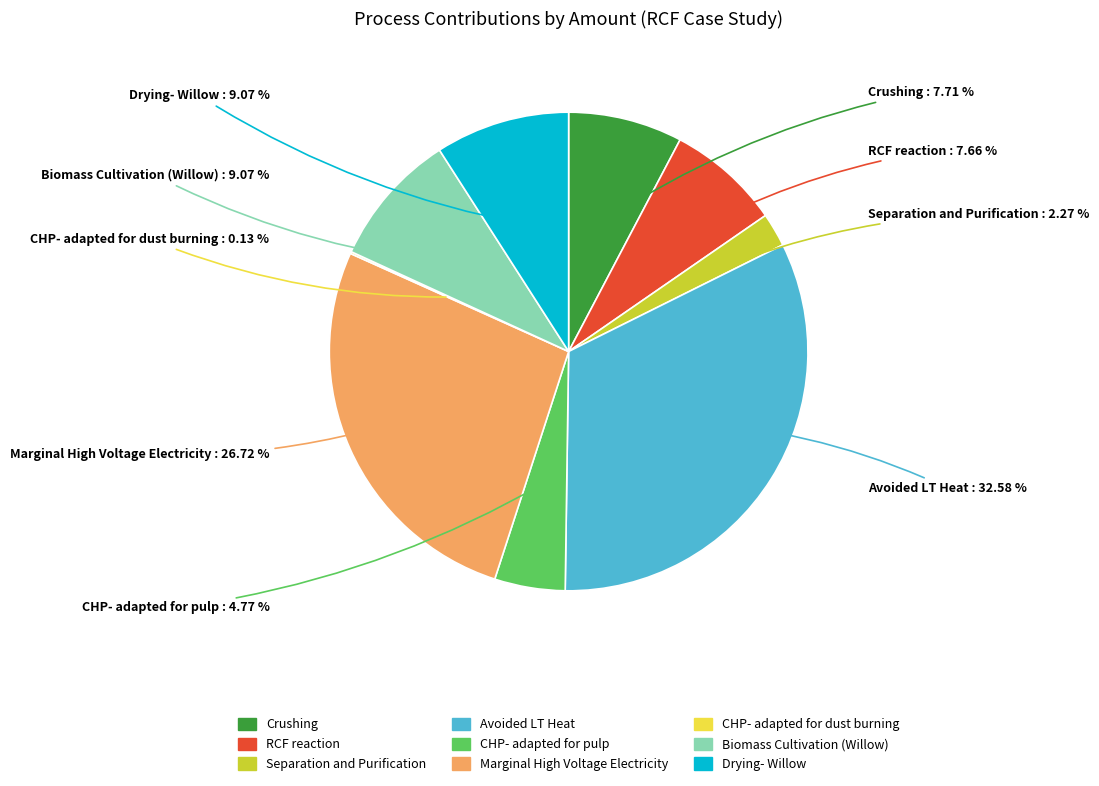

Does Drying- Willow represent more than half of the total?

No